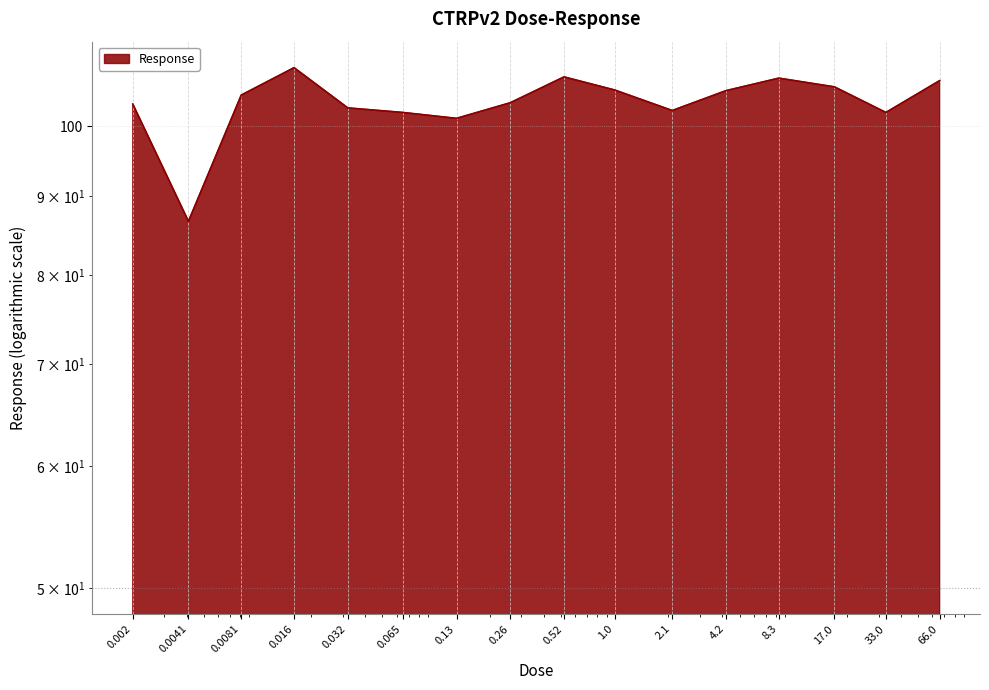

At which label is the value closest to 97?

0.13